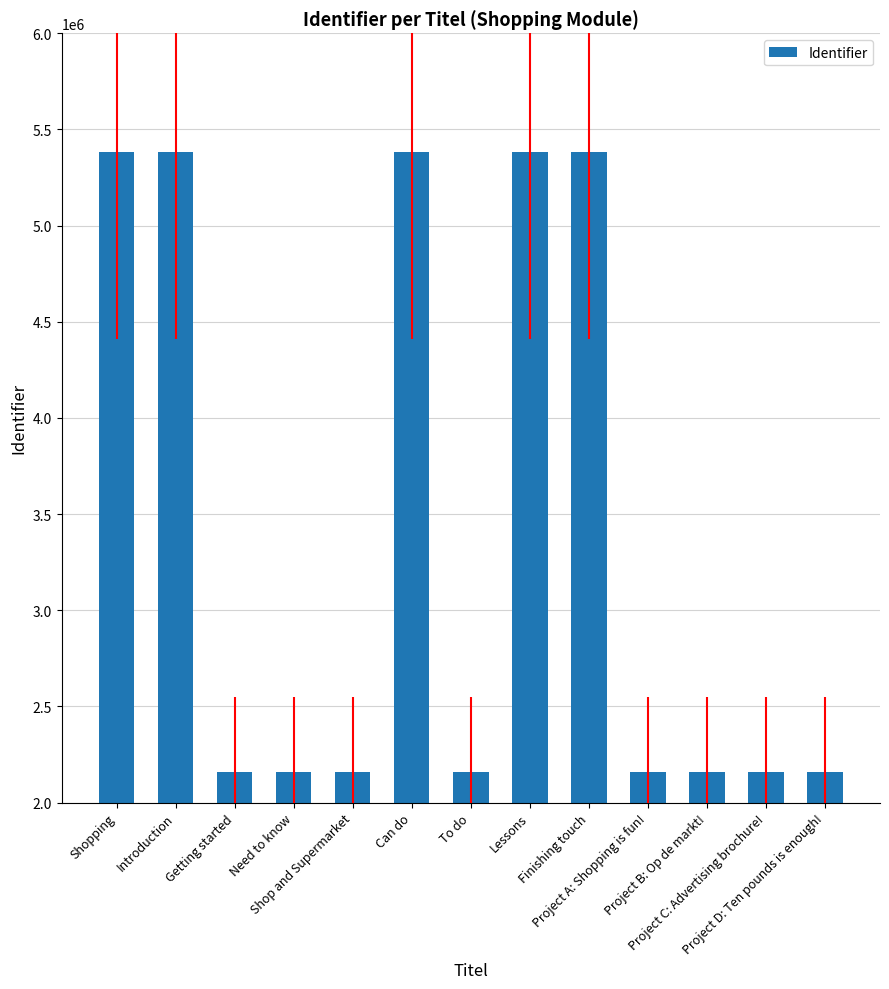

What is the maximum value shown in the chart?

5381004